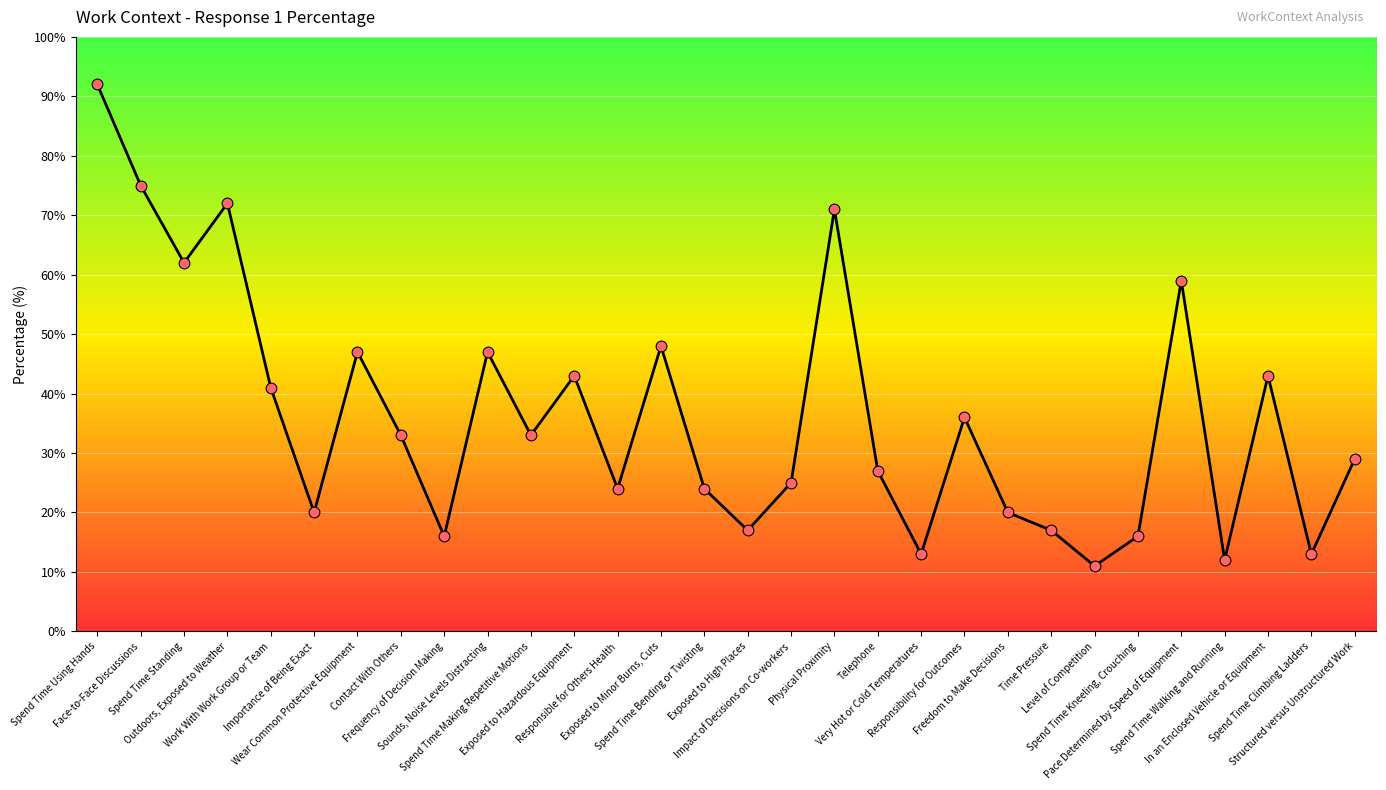

Which has a higher value, Spend Time Walking and Running or Wear Common Protective Equipment?

Wear Common Protective Equipment